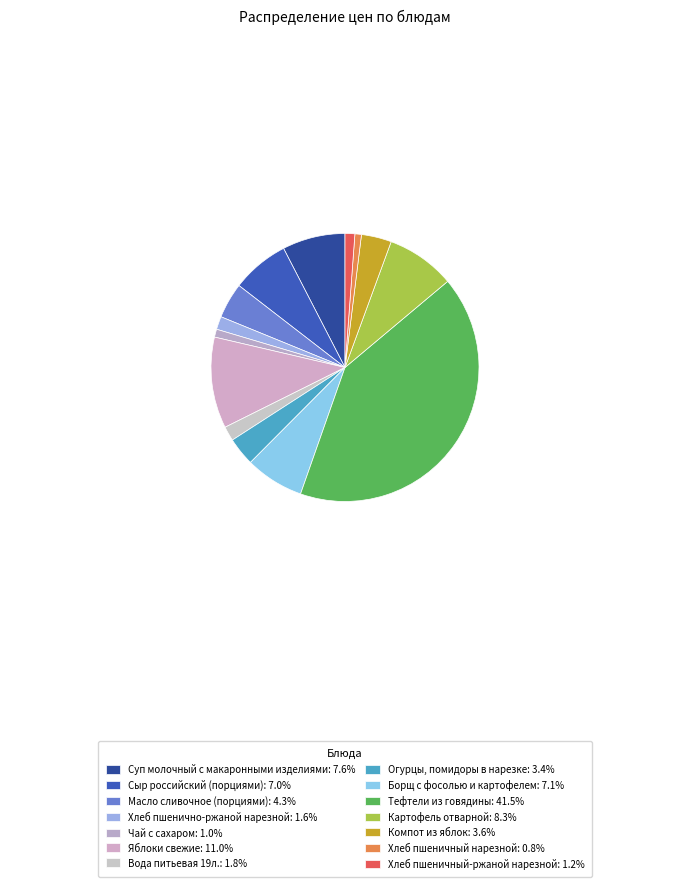

Is there any slice that represents more than half of the pie?

No